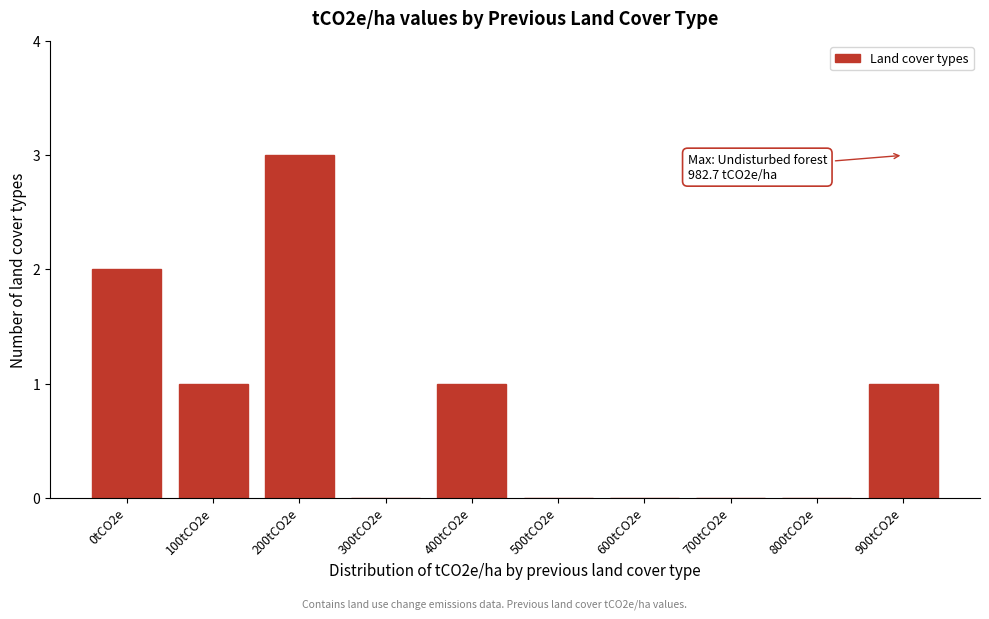

Reading left to right, list all the values displayed in this chart.

0tCO2e=2	100tCO2e=1	200tCO2e=3	300tCO2e=0	400tCO2e=1	500tCO2e=0	600tCO2e=0	700tCO2e=0	800tCO2e=0	900tCO2e=1